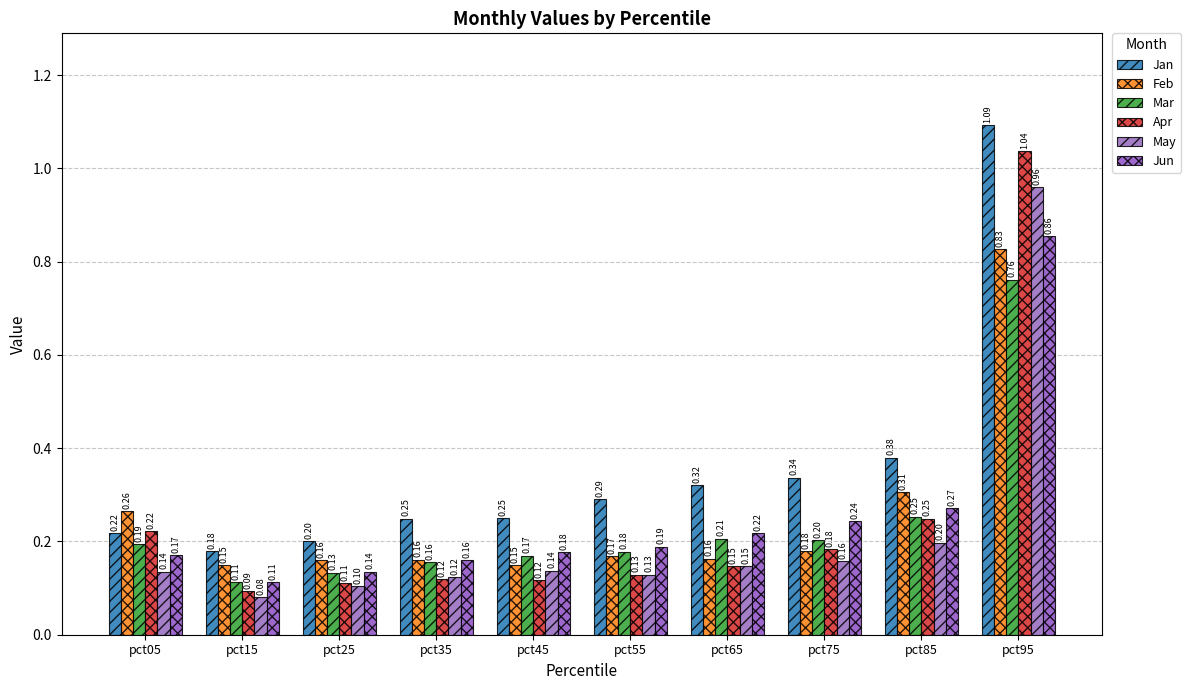

What are all the series names shown in the legend?

Jan, Feb, Mar, Apr, May, Jun